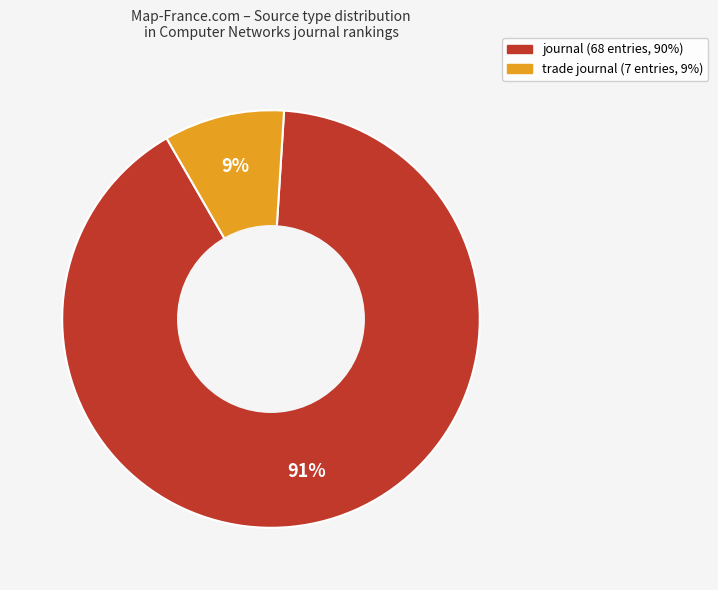

Between journal and trade journal, which is larger?

journal